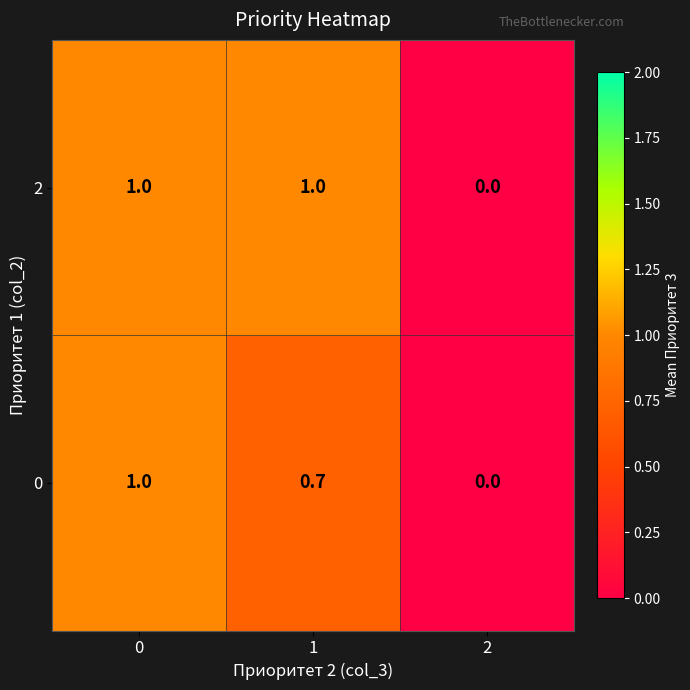

What is the difference between the maximum and minimum values in the 0 series?

1.0